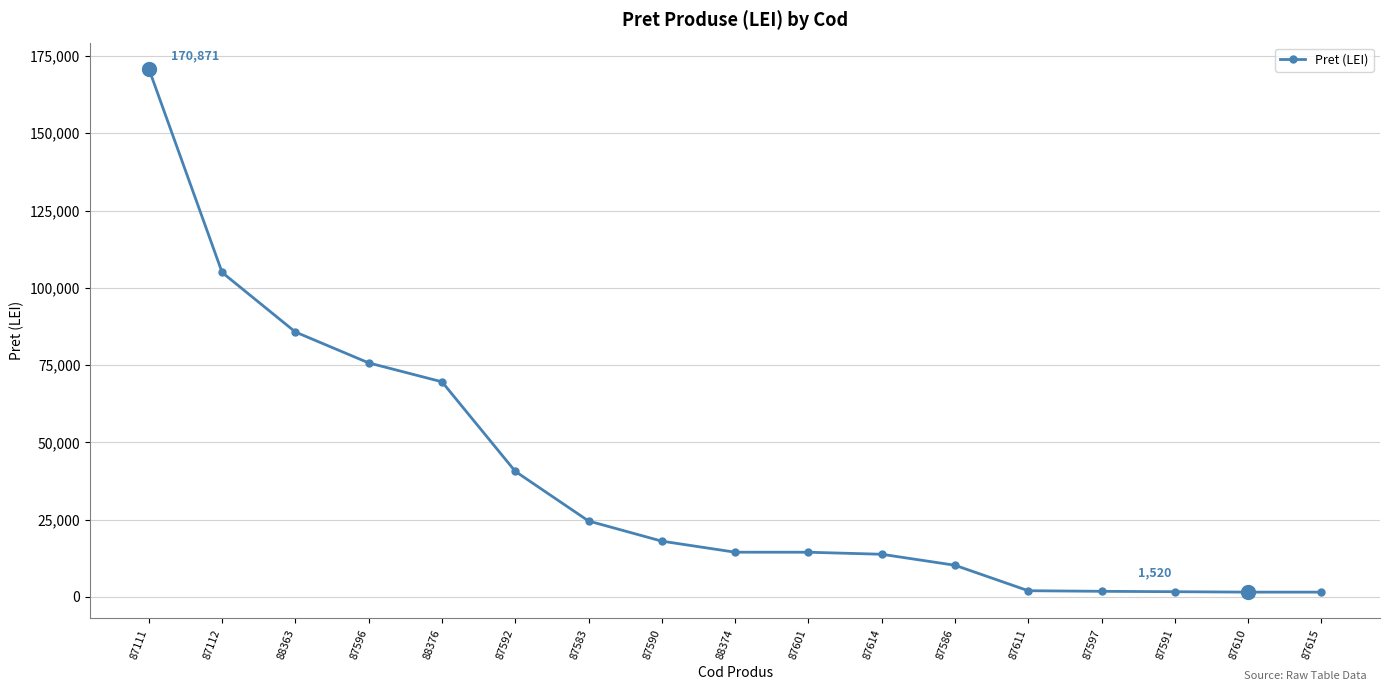

True or false: the data shows 73618 at 87111.

False